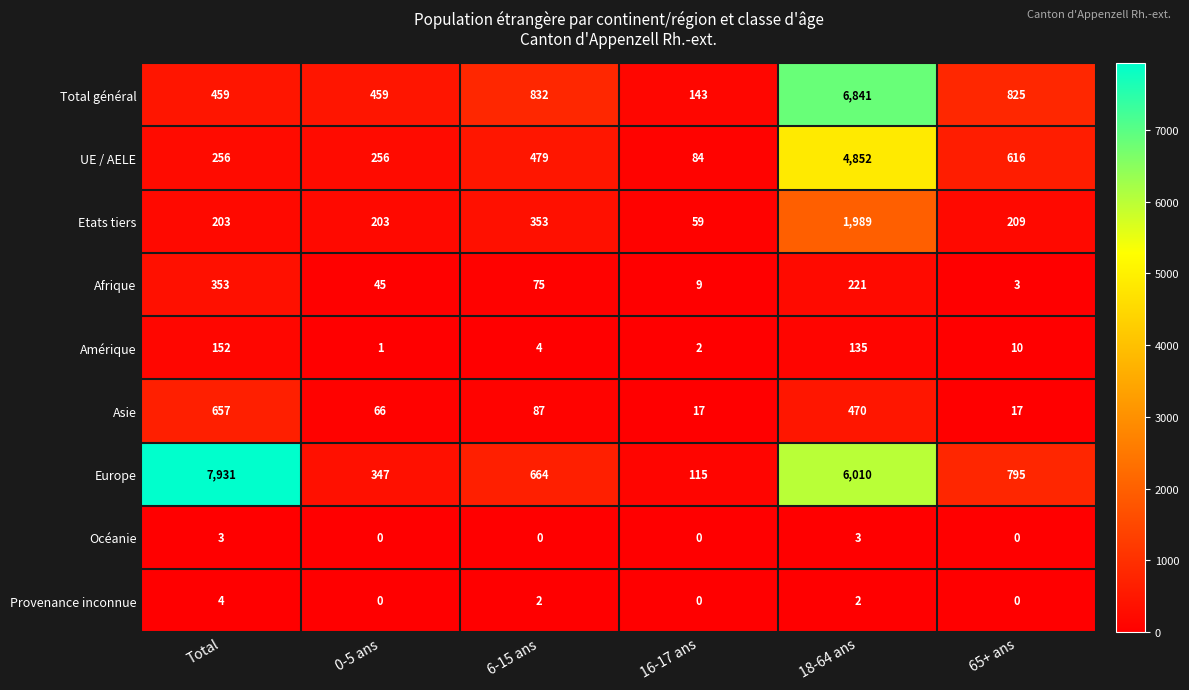

Which label corresponds to the largest value in the chart?

Total